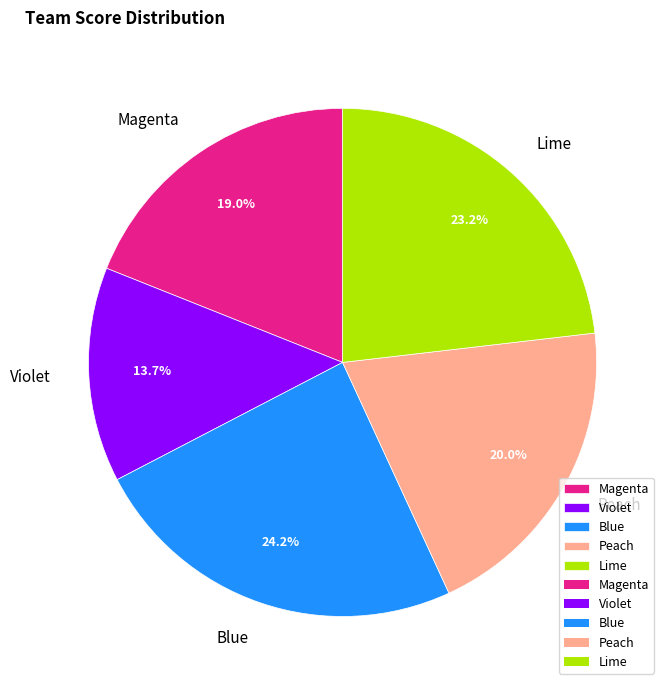

To the nearest percent, what percentage of the pie is Blue?

24%